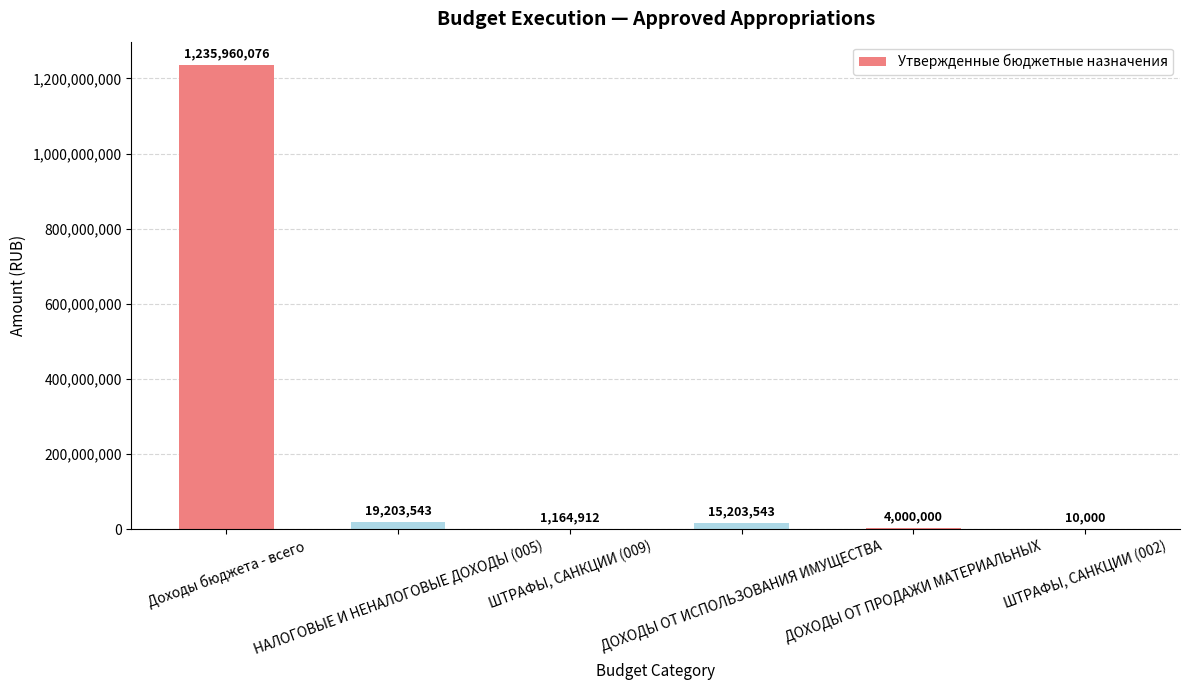

Approximately how many times larger is the value at Доходы бюджета - всего compared to ДОХОДЫ ОТ ИСПОЛЬЗОВАНИЯ ИМУЩЕСТВА?

81.3